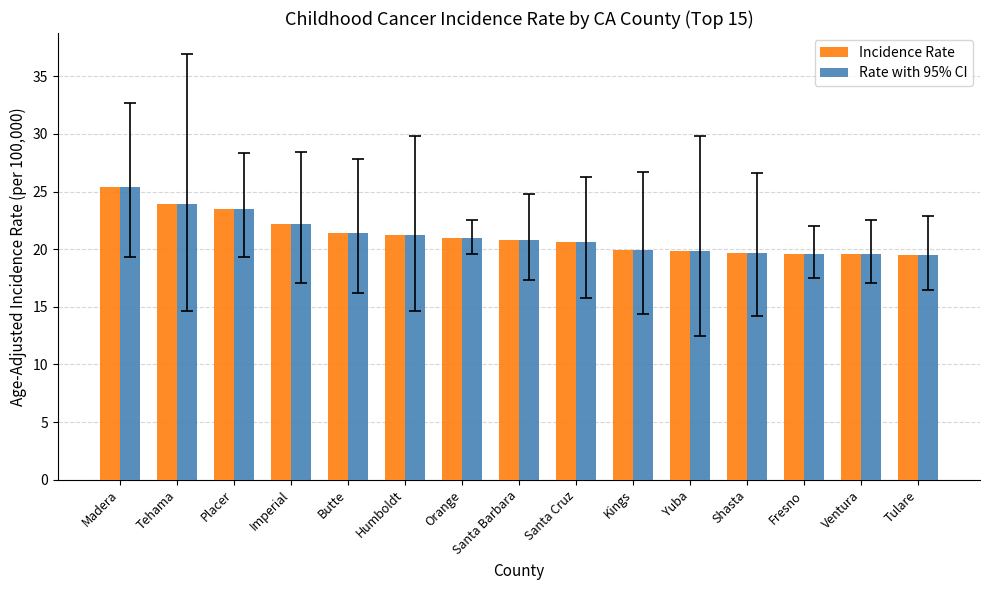

At which category is the sum across all series the highest?

Madera